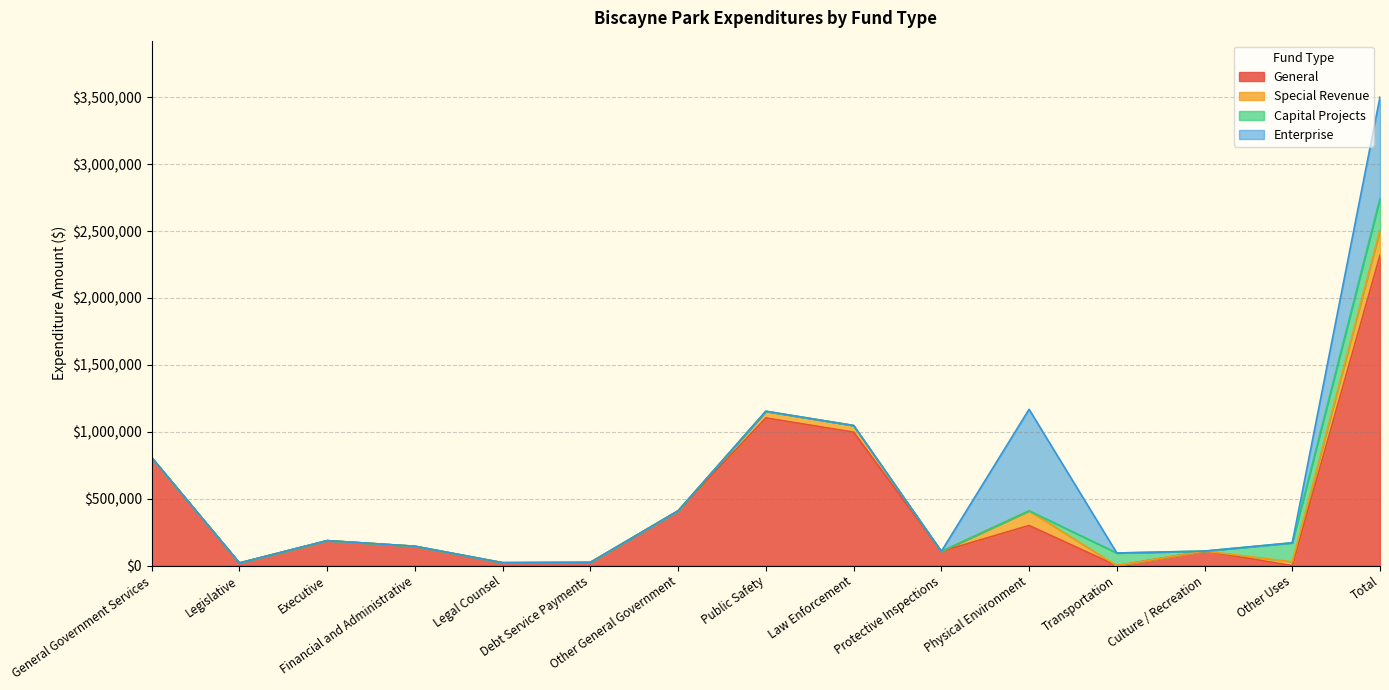

Does the chart have visible grid lines?

Yes